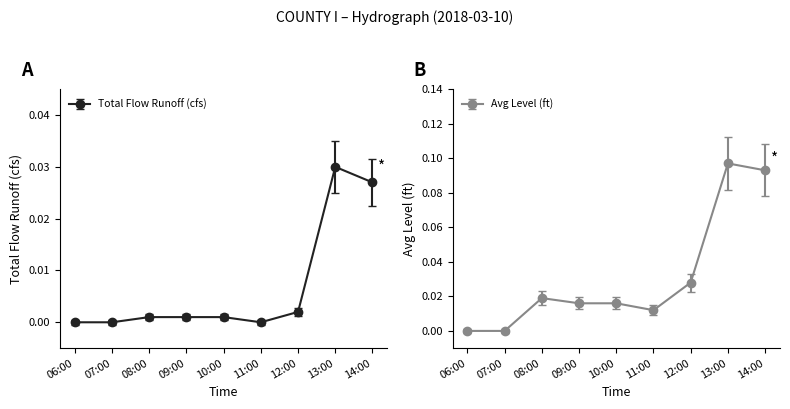

True or false: Total Flow Runoff (cfs) and Avg Level (ft) cross at least once.

False